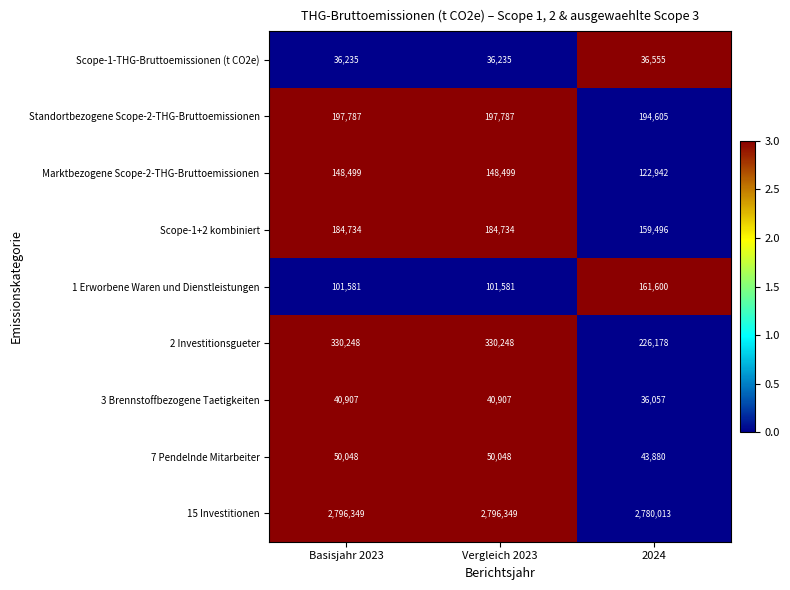

Count the number of categories in the chart.

3